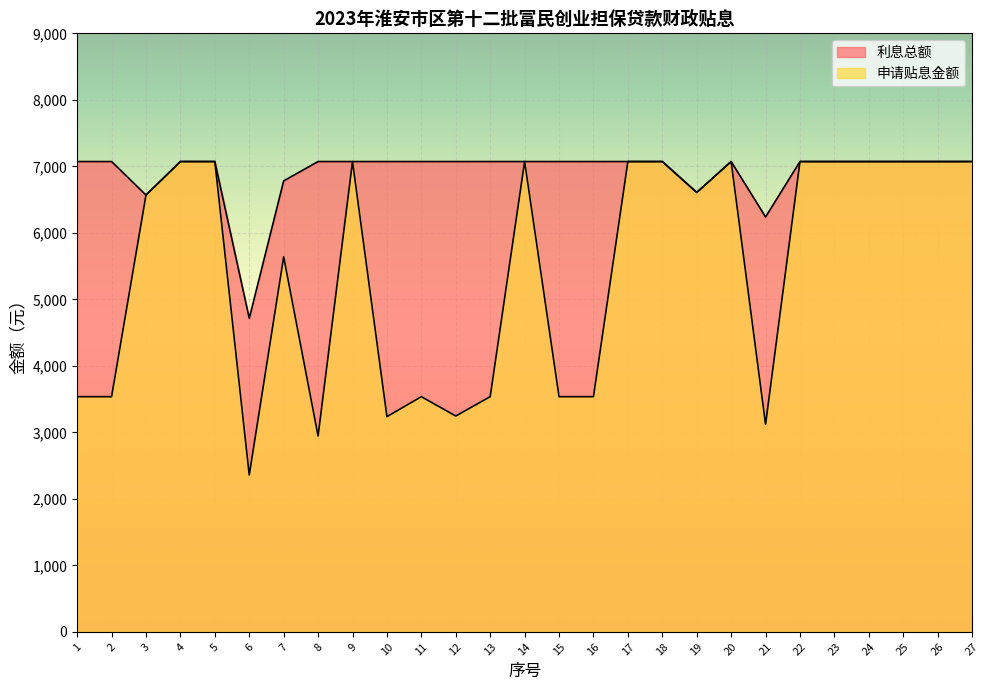

What is the sum of all 利息总额 values?

186491.8